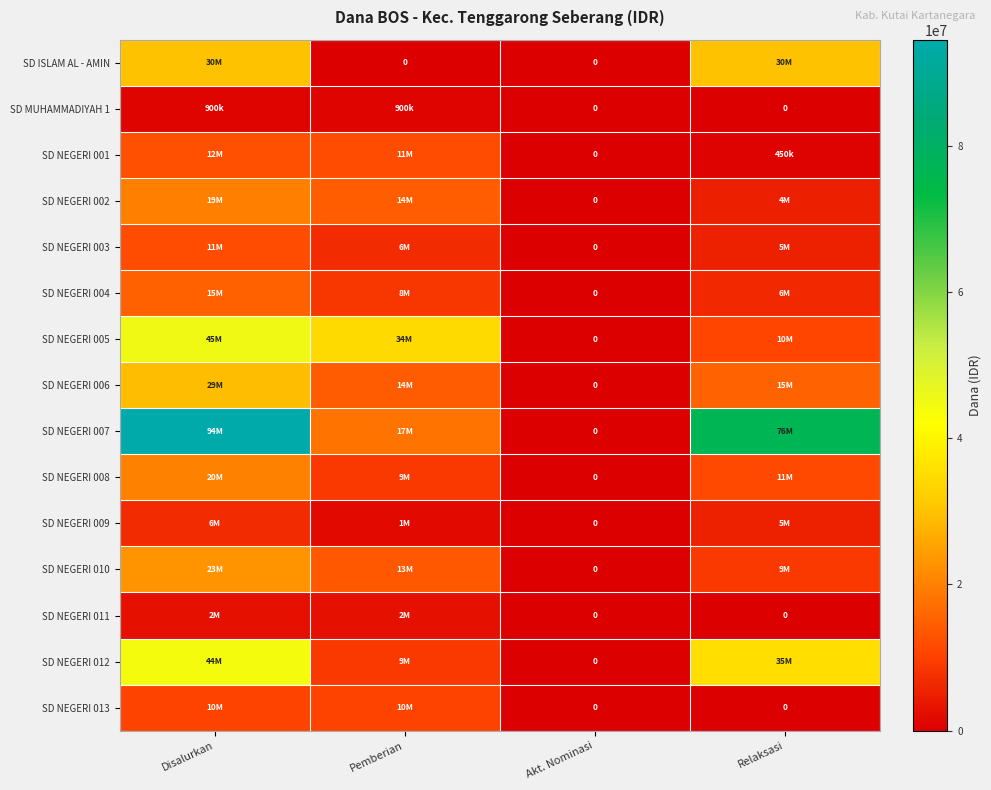

List the series in order of their peak value, highest first.

SD NEGERI 007, SD NEGERI 005, SD NEGERI 012, SD ISLAM AL - AMIN, SD NEGERI 006, SD NEGERI 010, SD NEGERI 008, SD NEGERI 002, SD NEGERI 004, SD NEGERI 001, SD NEGERI 003, SD NEGERI 013, SD NEGERI 009, SD NEGERI 011, SD MUHAMMADIYAH 1